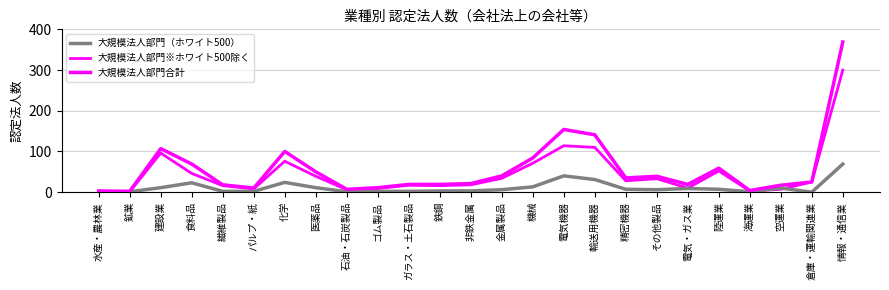

Is this an area chart (filled region under the line)?

No